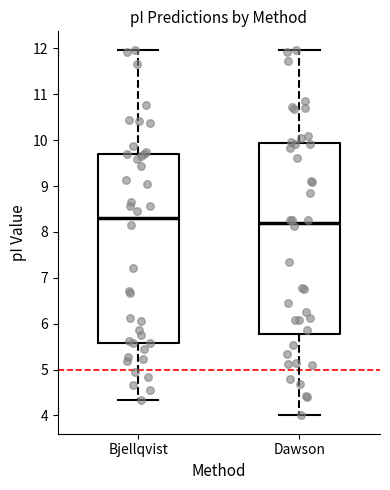

Which box's median line is the lowest?

Dawson